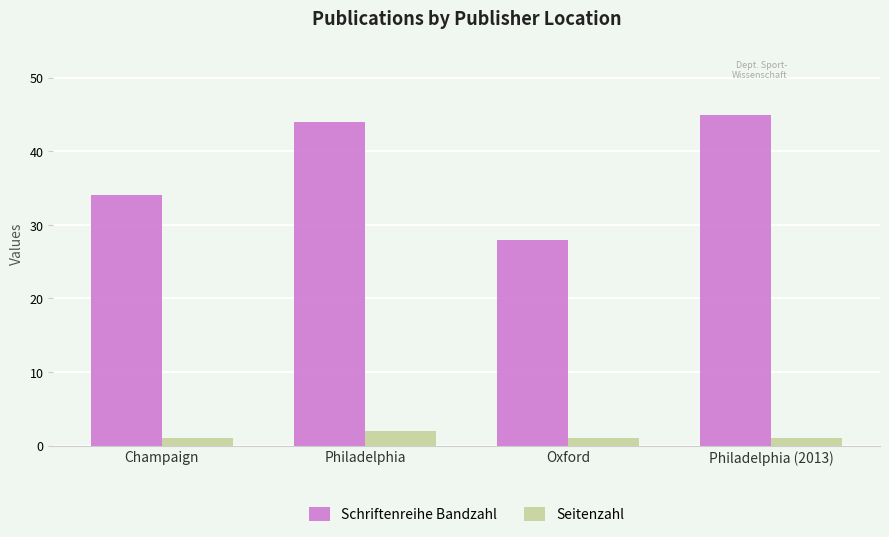

How many data points in Schriftenreihe Bandzahl are less than 44?

2